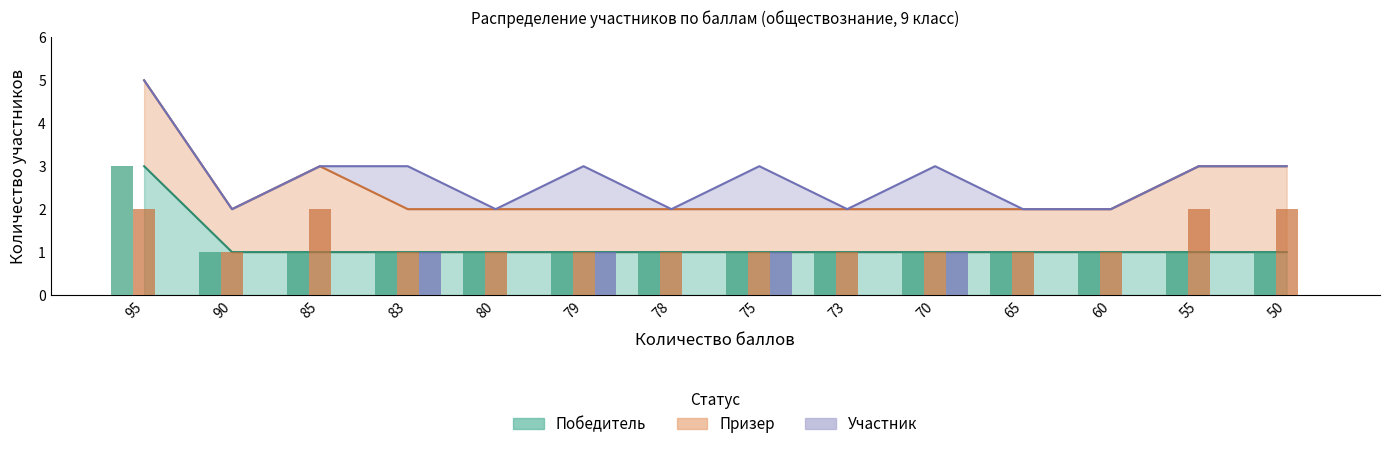

How many distinct data groups are displayed?

3